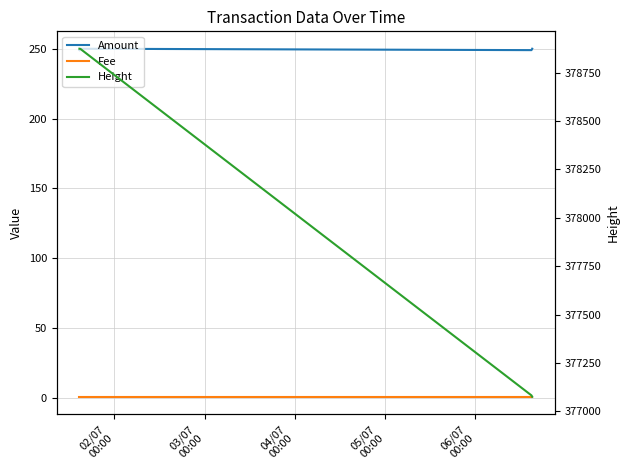

What value does the Height series have at 02/07
00:00?

378873